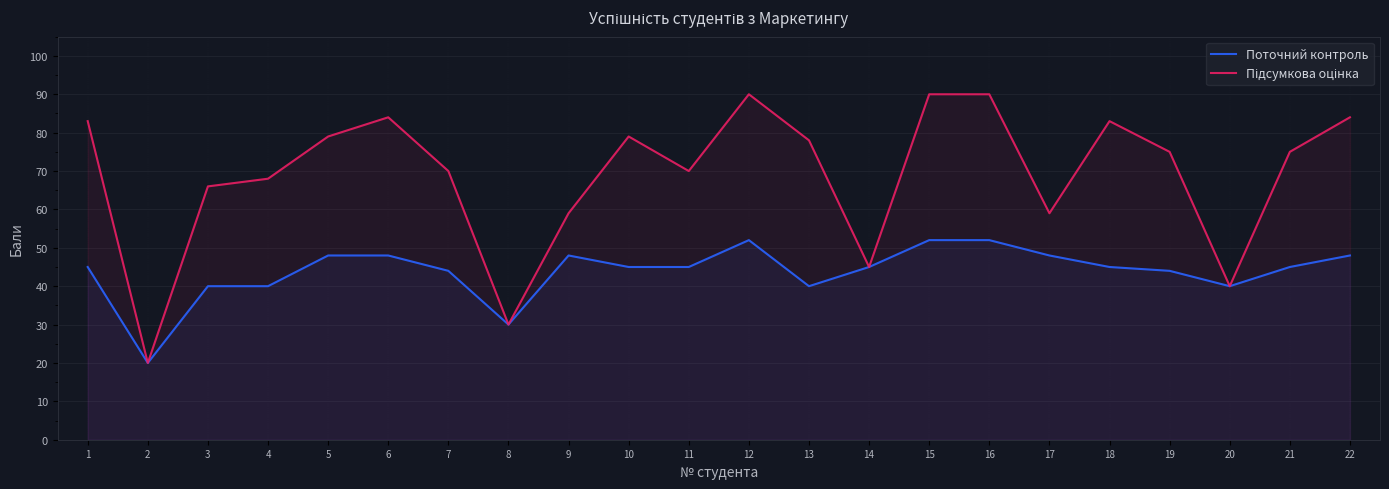

Reading right to left, list all the values displayed in this chart.

Поточний контроль: 48	45	40	44	45	48	52	52	45	40	52	45	45	48	30	44	48	48	40	40	20	45
Підсумкова оцінка: 84	75	40	75	83	59	90	90	45	78	90	70	79	59	30	70	84	79	68	66	20	83